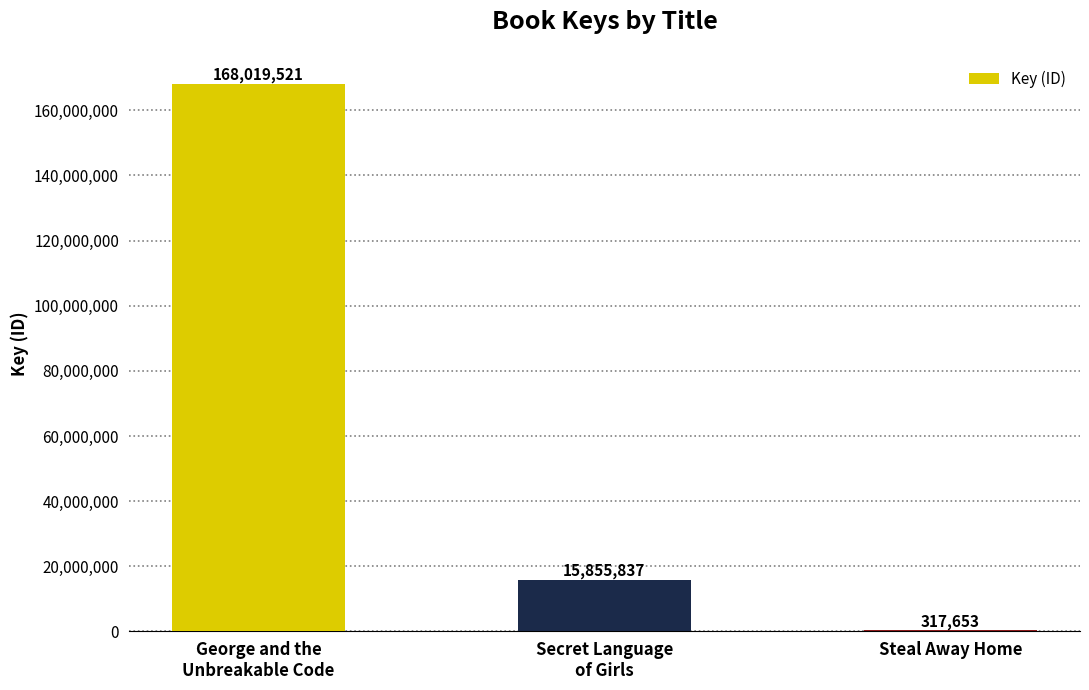

Which label corresponds to the largest value in the chart?

George and the
Unbreakable Code